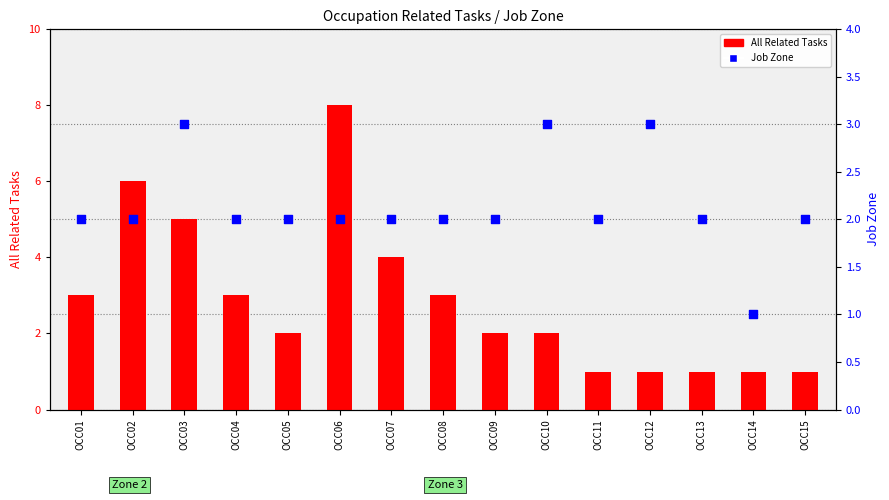

Which series has the largest total across all categories?

All Related Tasks